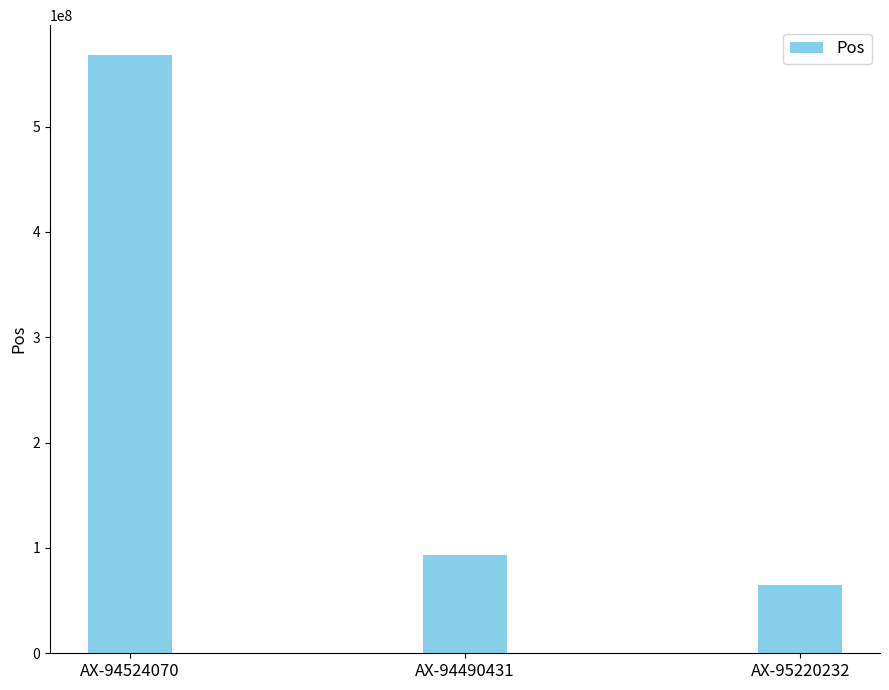

Rank the categories by value from lowest to highest.

AX-95220232, AX-94490431, AX-94524070